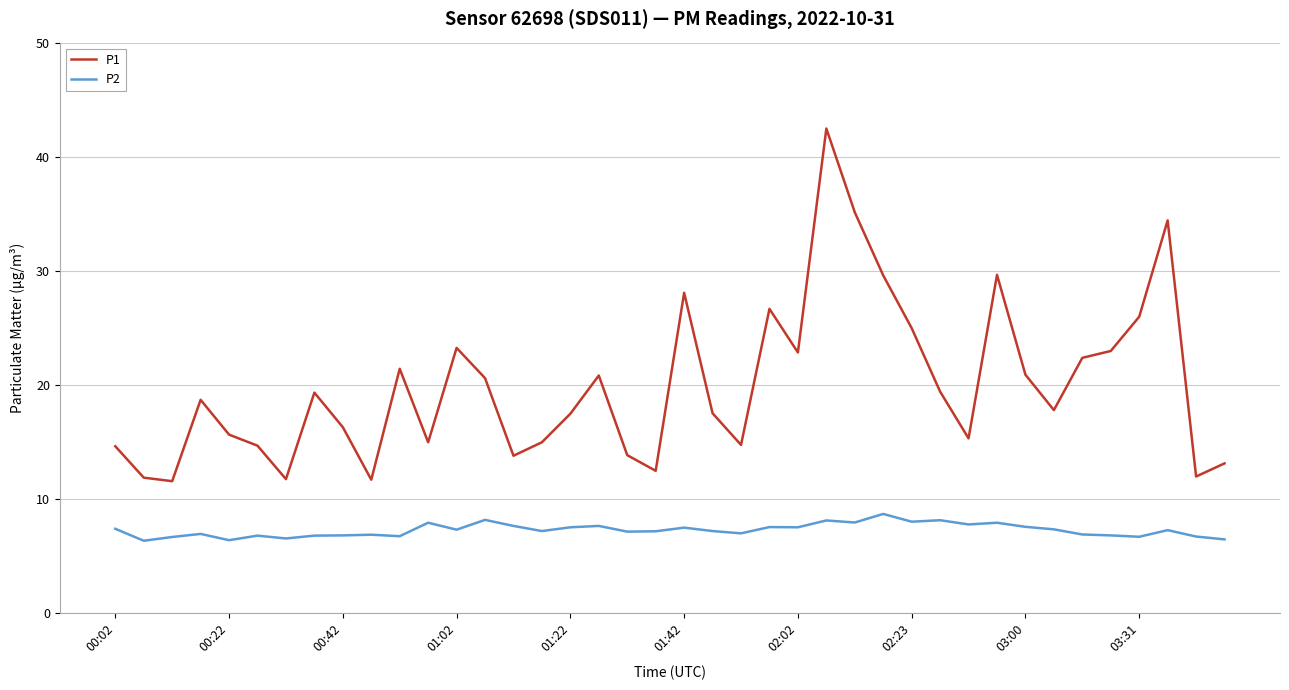

What is the highest value of the P2 series?

8.7